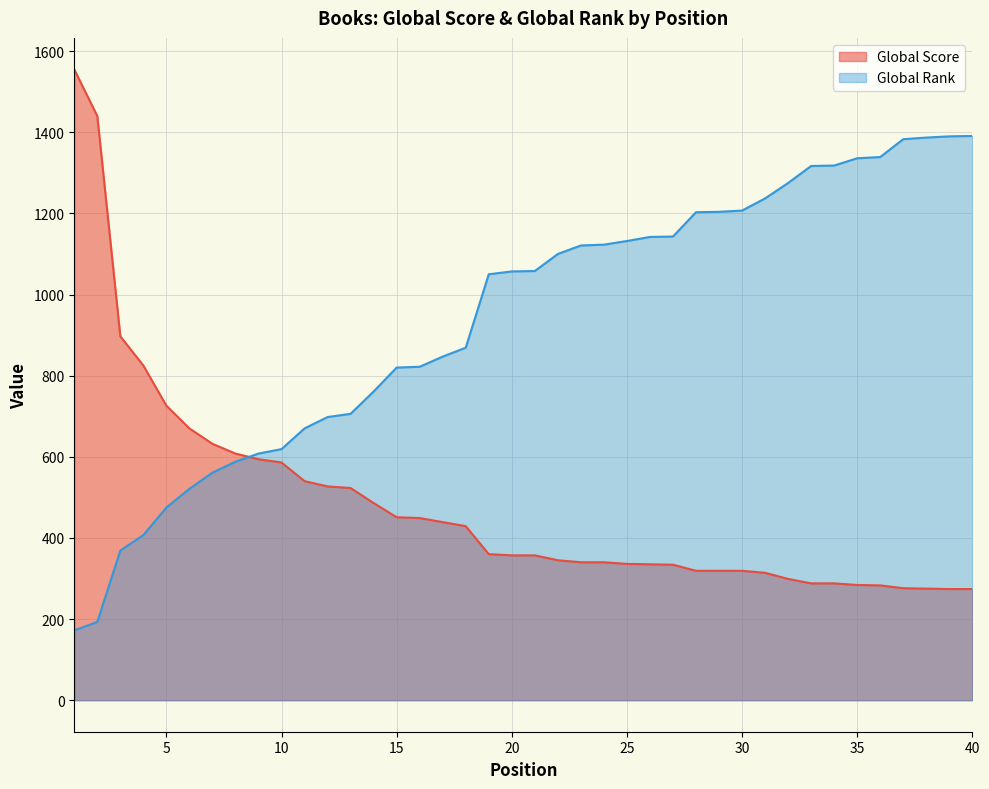

List the series in order of their peak value, highest first.

Global Score, Global Rank